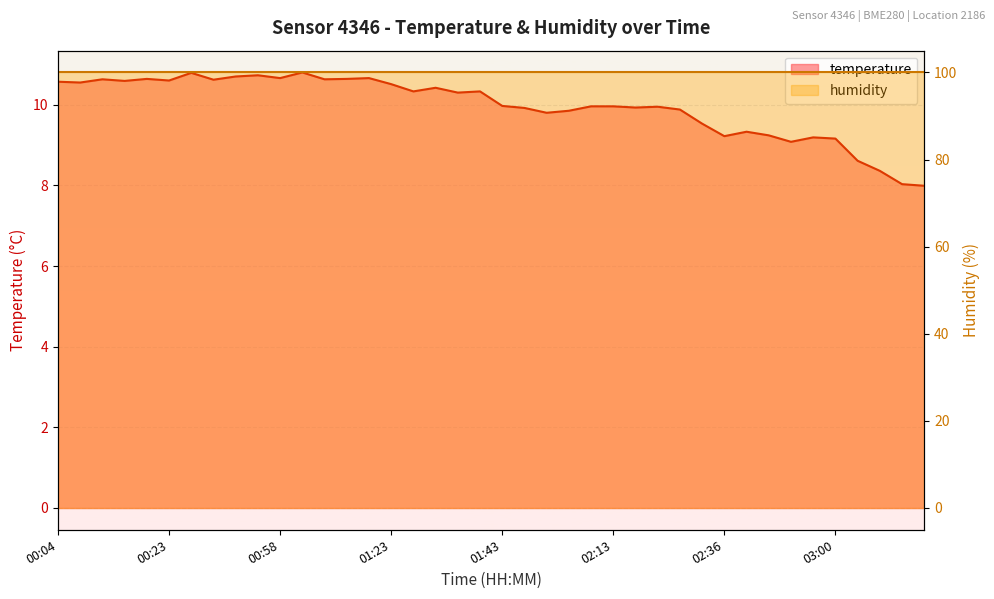

Where is the first local maximum?

00:15